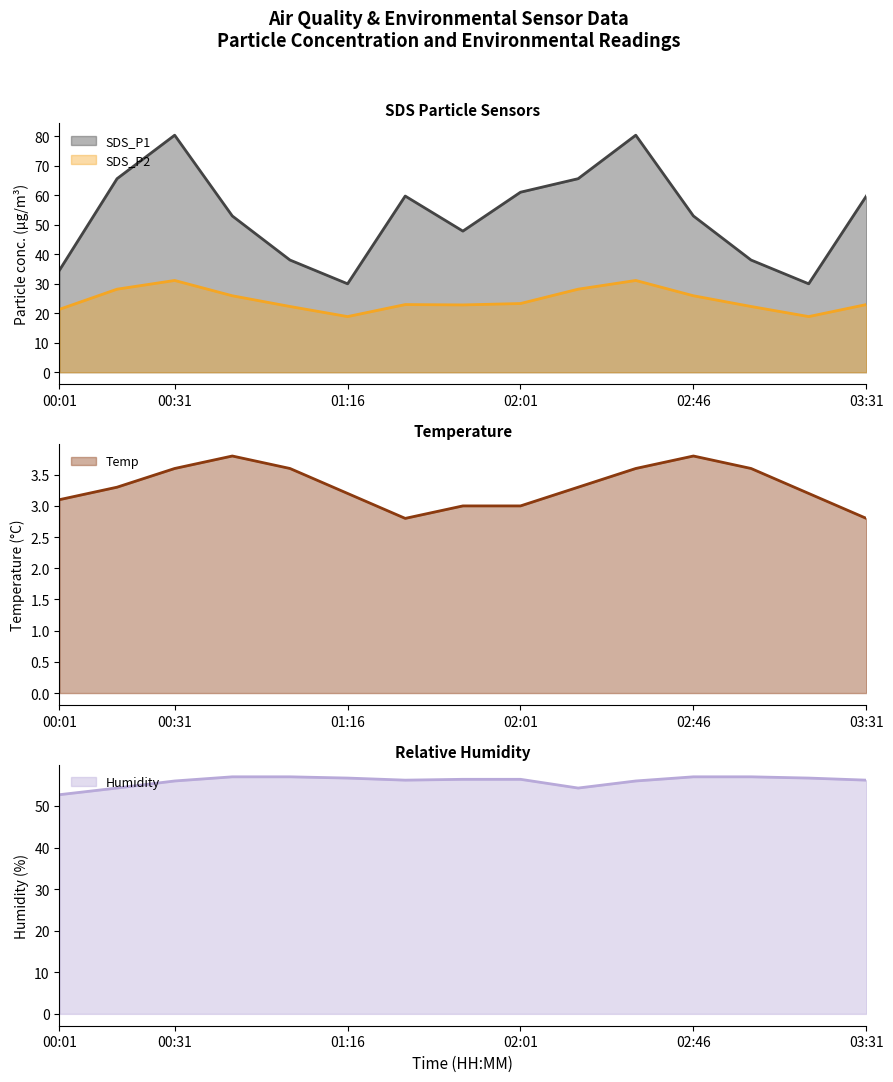

Reading left to right, list all the values displayed in this chart.

SDS_P1: 00:01=34.5	00:16=65.5	00:31=80.3	00:46=52.9	01:01=38.0	01:16=29.9	01:31=59.7	01:46=47.8	02:01=61.0	02:16=65.5	02:31=80.3	02:46=52.9	03:01=38.0	03:16=29.9	03:31=59.7
SDS_P2: 00:01=21.3	00:16=28.1	00:31=31.1	00:46=25.9	01:01=22.3	01:16=18.9	01:31=22.9	01:46=22.8	02:01=23.3	02:16=28.1	02:31=31.1	02:46=25.9	03:01=22.3	03:16=18.9	03:31=22.9
Temp: 00:01=3.1	00:16=3.3	00:31=3.6	00:46=3.8	01:01=3.6	01:16=3.2	01:31=2.8	01:46=3.0	02:01=3.0	02:16=3.3	02:31=3.6	02:46=3.8	03:01=3.6	03:16=3.2	03:31=2.8
Humidity: 00:01=52.7	00:16=54.3	00:31=56.0	00:46=57.0	01:01=57.0	01:16=56.7	01:31=56.2	01:46=56.4	02:01=56.4	02:16=54.3	02:31=56.0	02:46=57.0	03:01=57.0	03:16=56.7	03:31=56.2